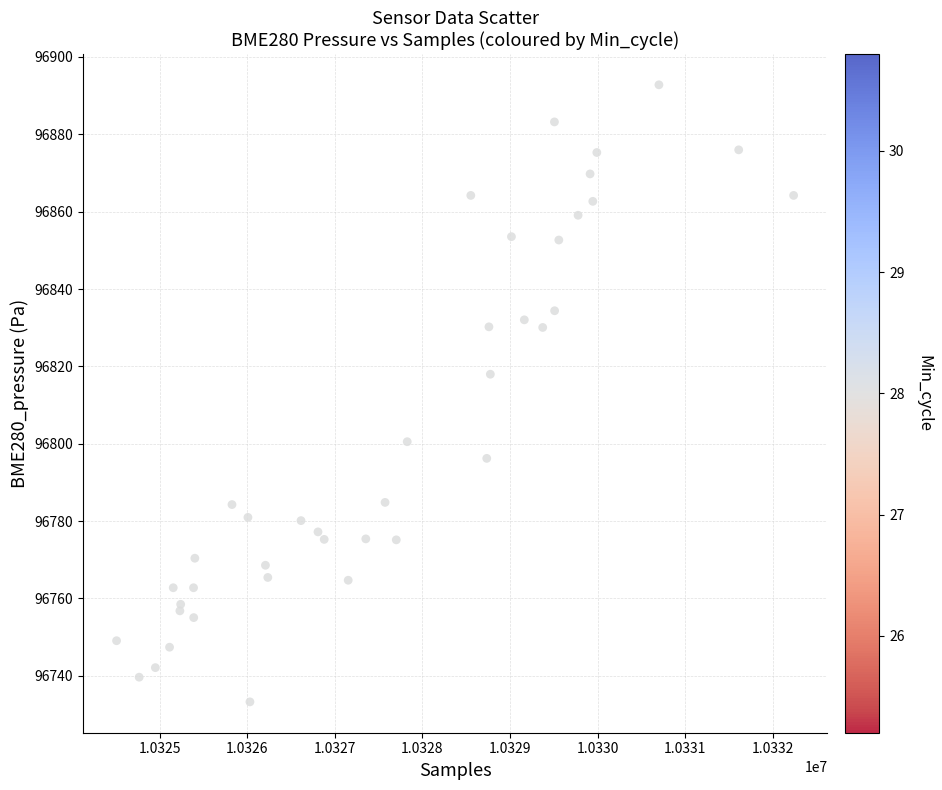

What Y value in the scatter plot is closest to 96813?

96818.0